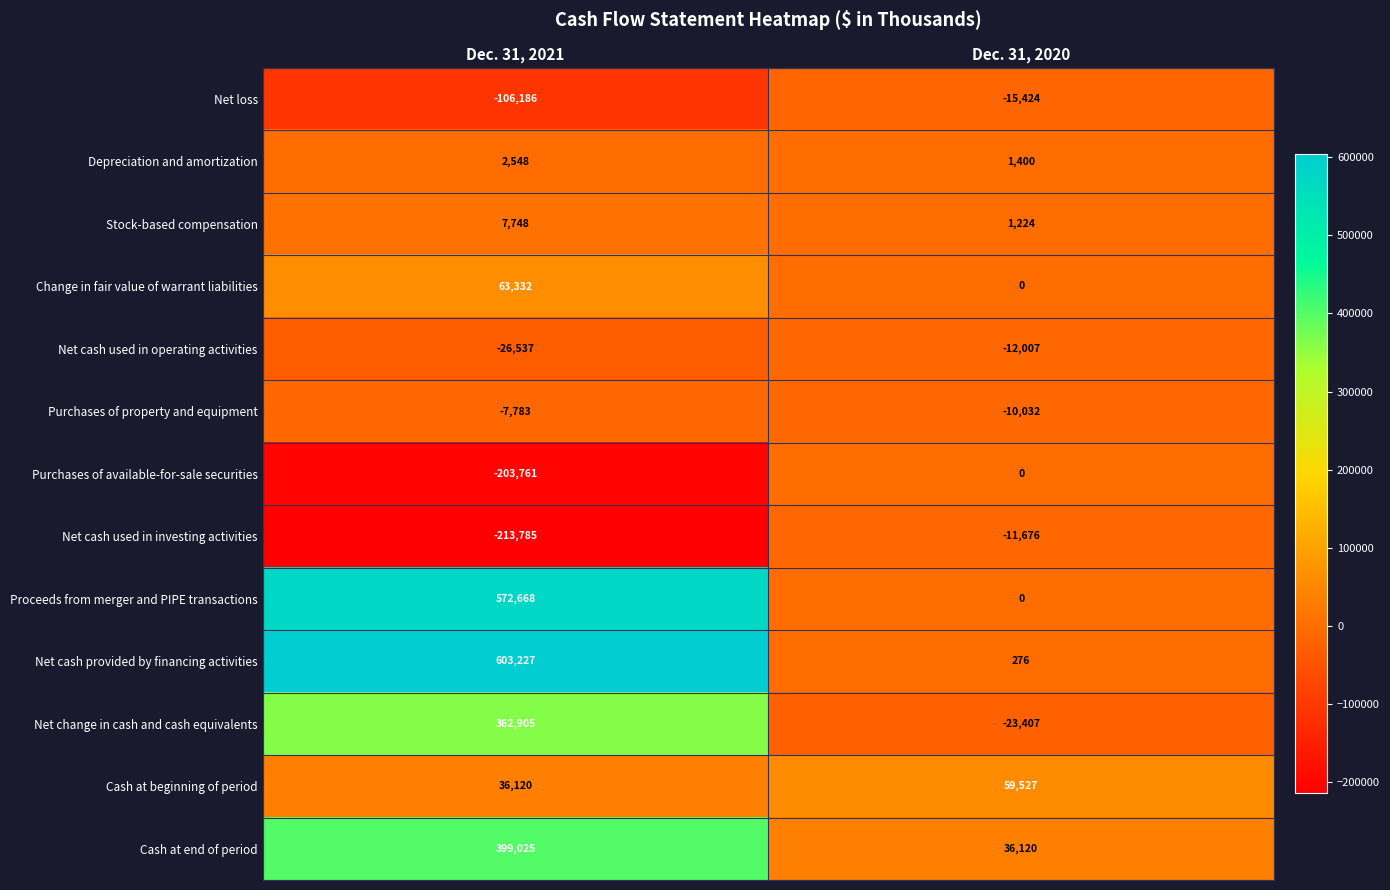

Where is Net cash provided by financing activities nearest to the value 301751?

Dec. 31, 2020